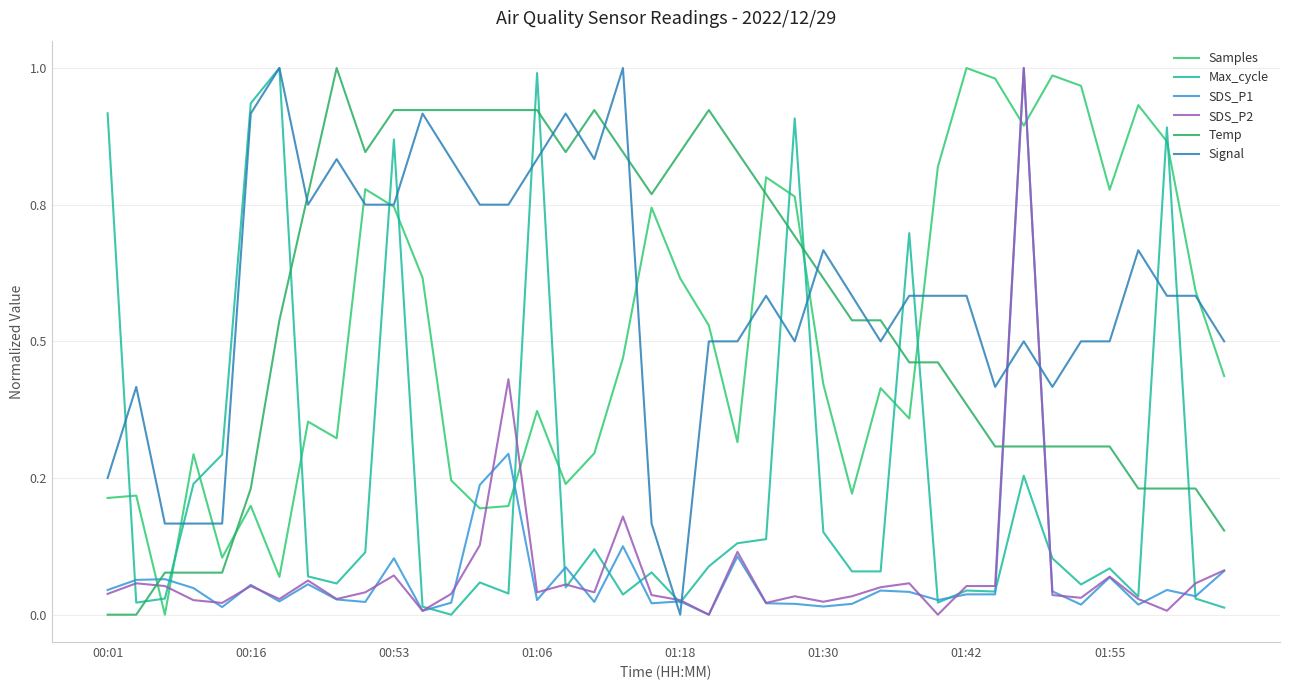

What is the average value of the SDS_P2 series?

0.1